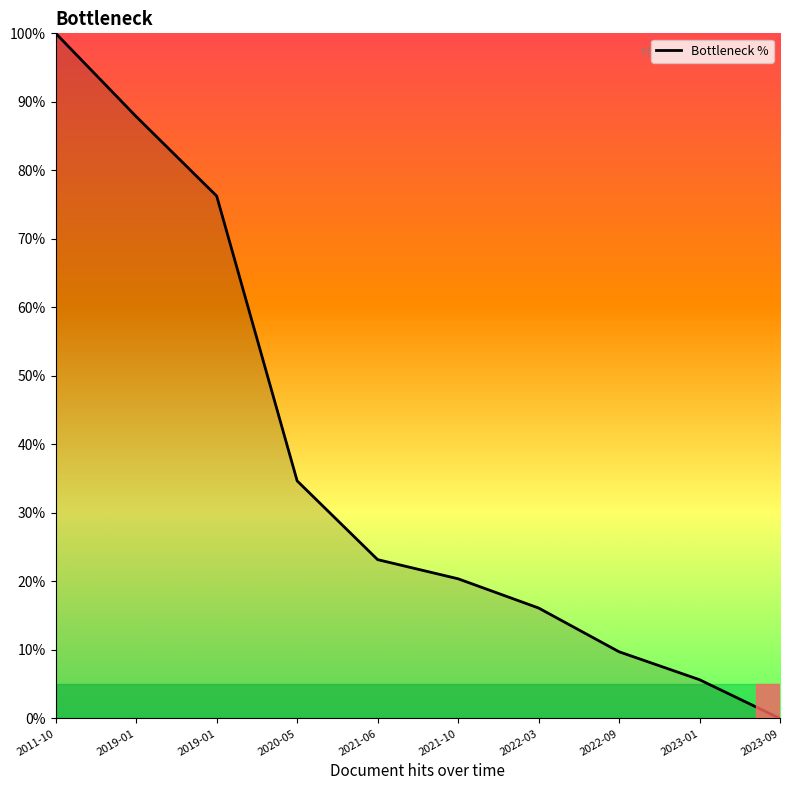

What is the label of the 10th point from the left?

2023-09